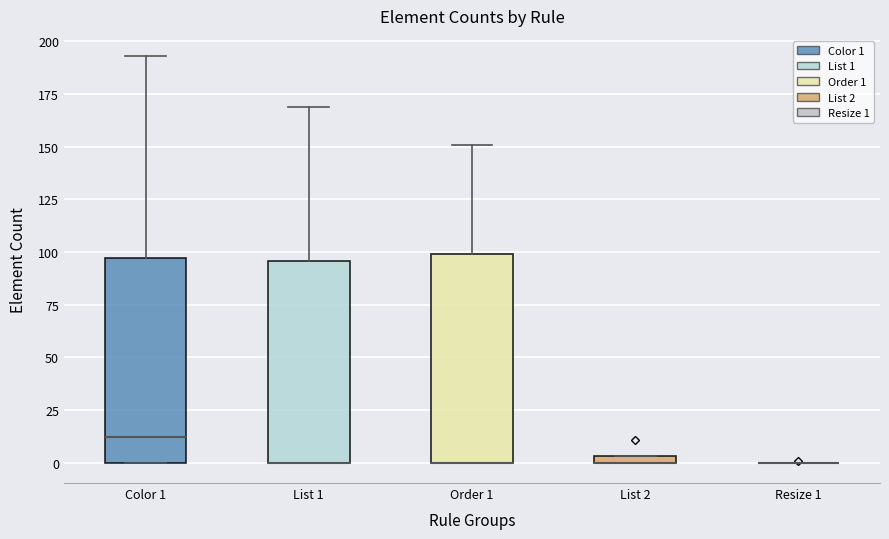

Where is the lower edge of the box for List 2 on the y-axis? The values are not printed on the chart, so give them approximately, as read against the axis.

0